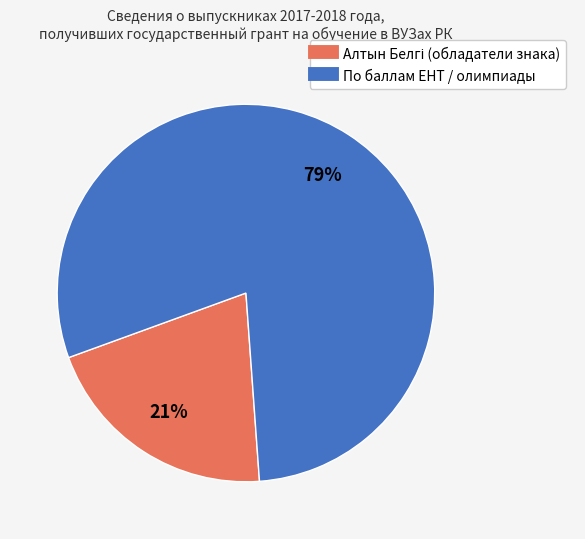

To the nearest percent, what is the average slice percentage?

50%